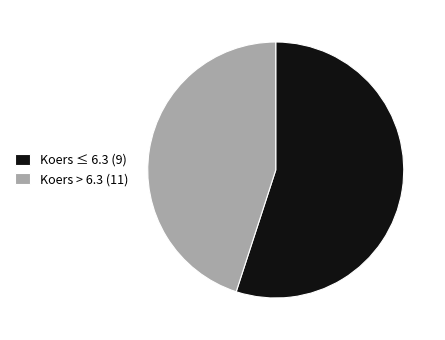

Does Koers ≤ 6.3 (9) account for over 50% of the chart?

Yes